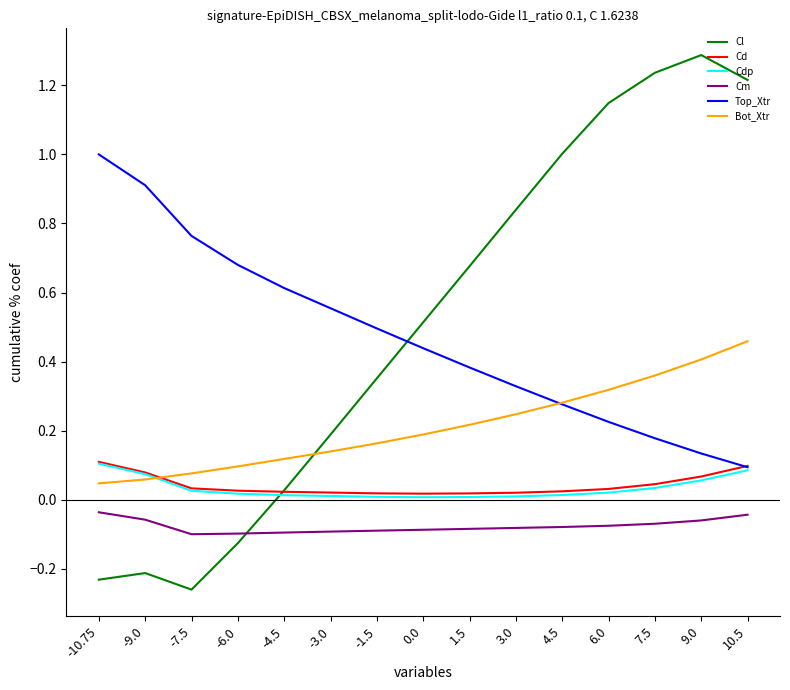

Does the chart display data point markers on the line(s)?

No